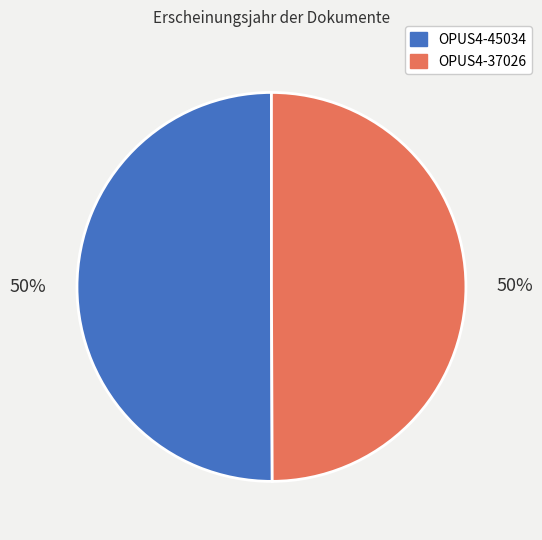

To the nearest percent, what is the average slice percentage?

50%